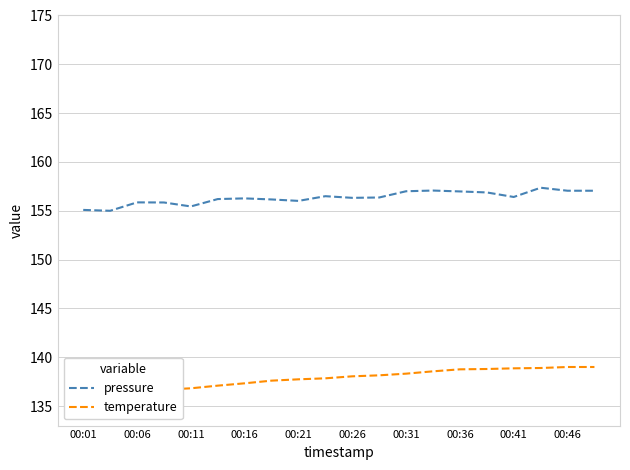

In pressure, how many points are lower than both neighbors (excluding endpoints)?

5